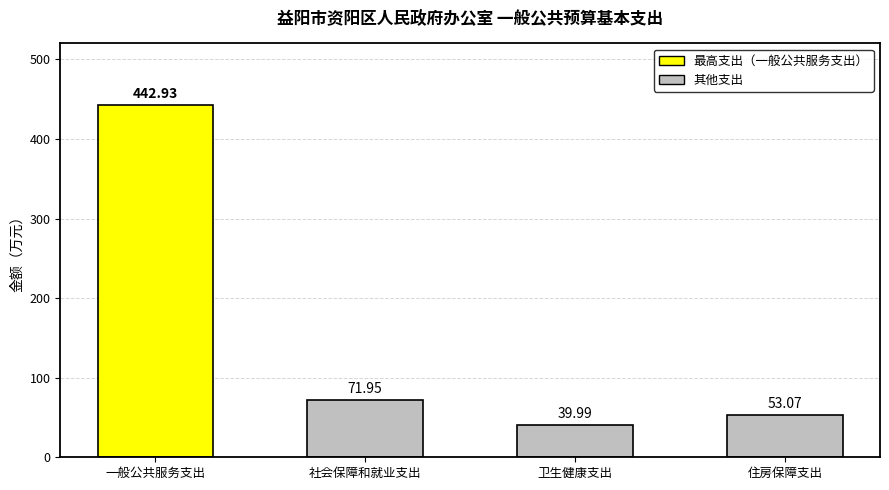

Reading left to right, extract all data points from this chart.

442.9	72.0	40.0	53.1